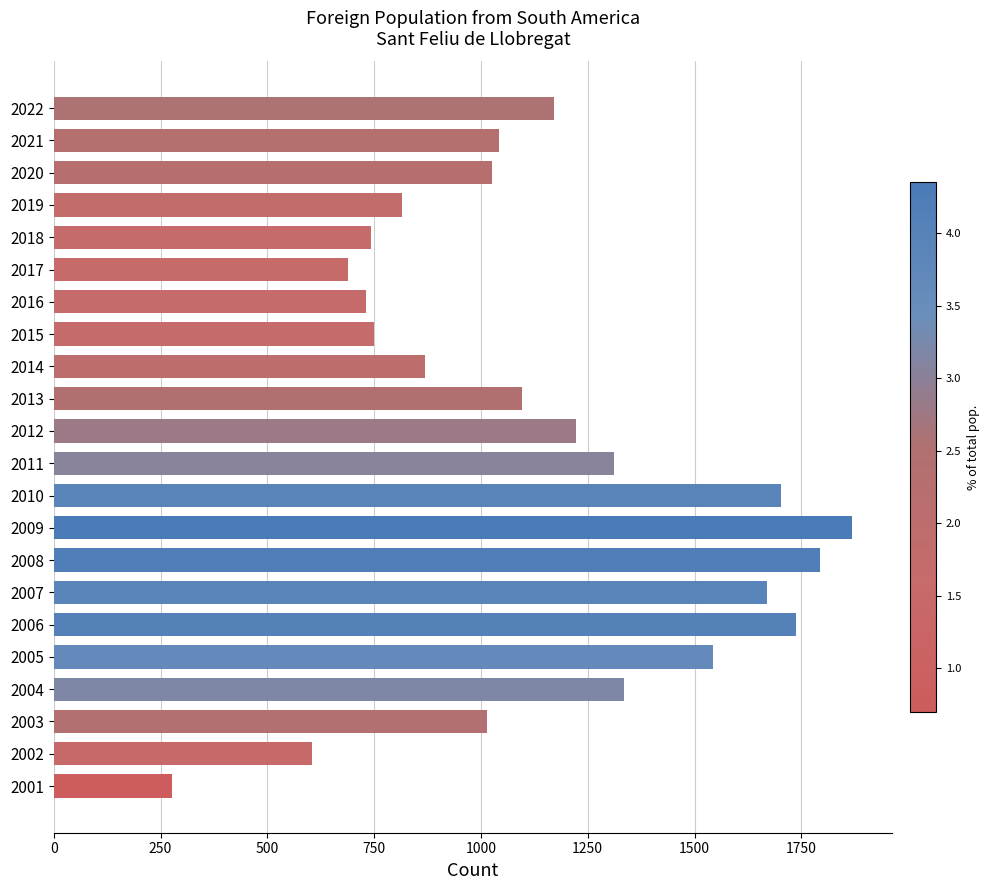

The value at 2004 is 1335. True or false?

True